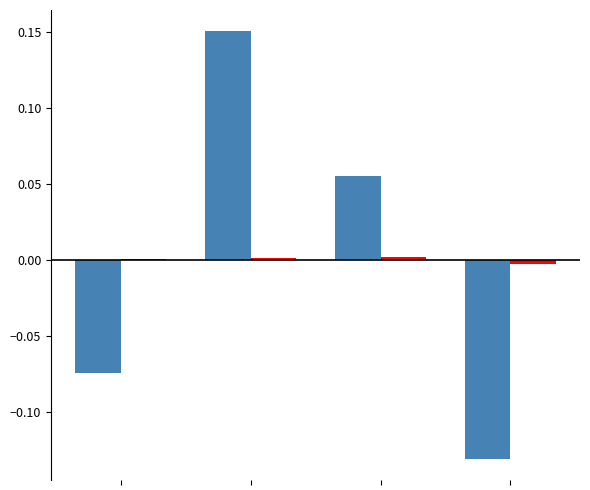

Are the bars horizontal?

No